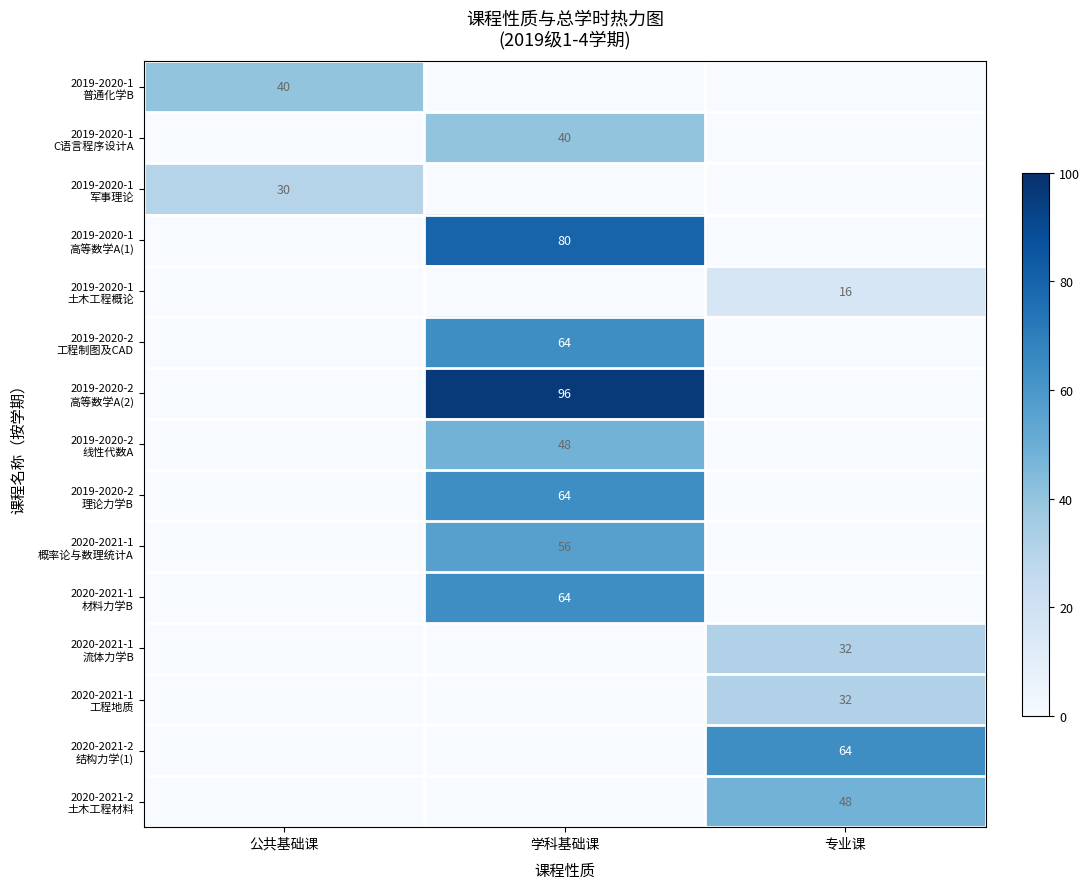

What value does the 2019-2020-2 工程制图及CAD series have at 学科基础课?

64